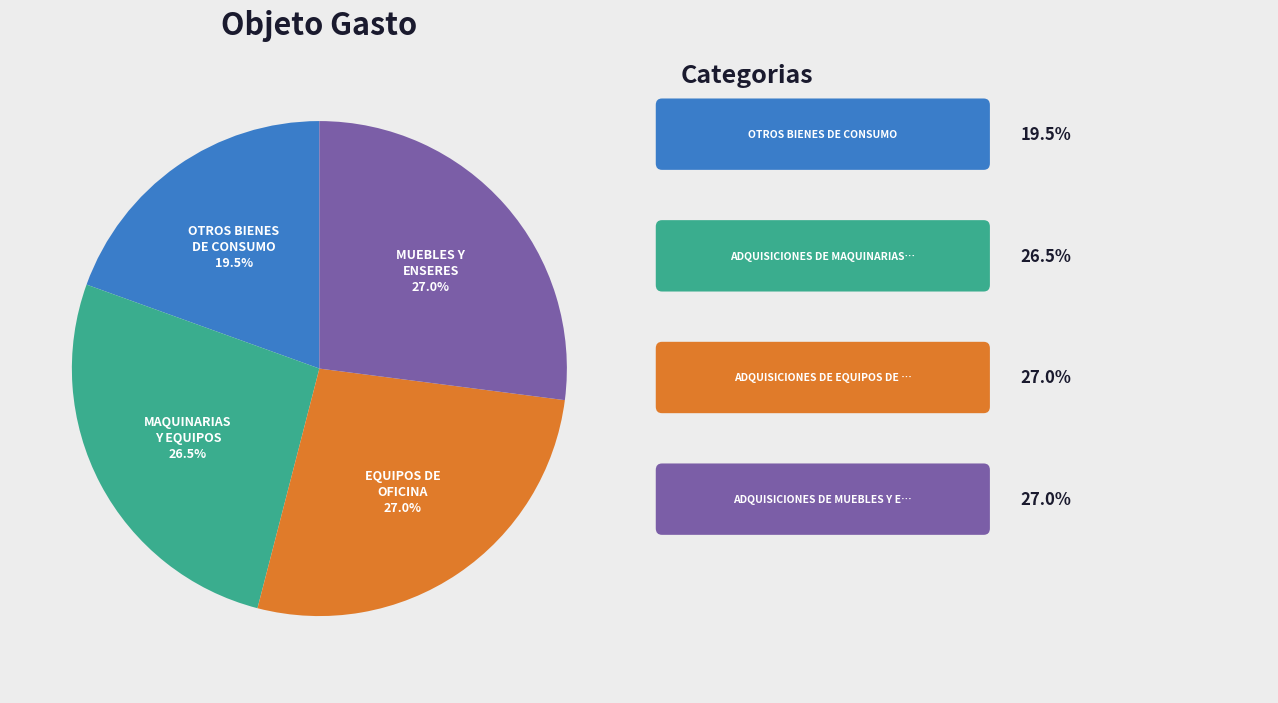

Is there a majority slice in this chart?

No